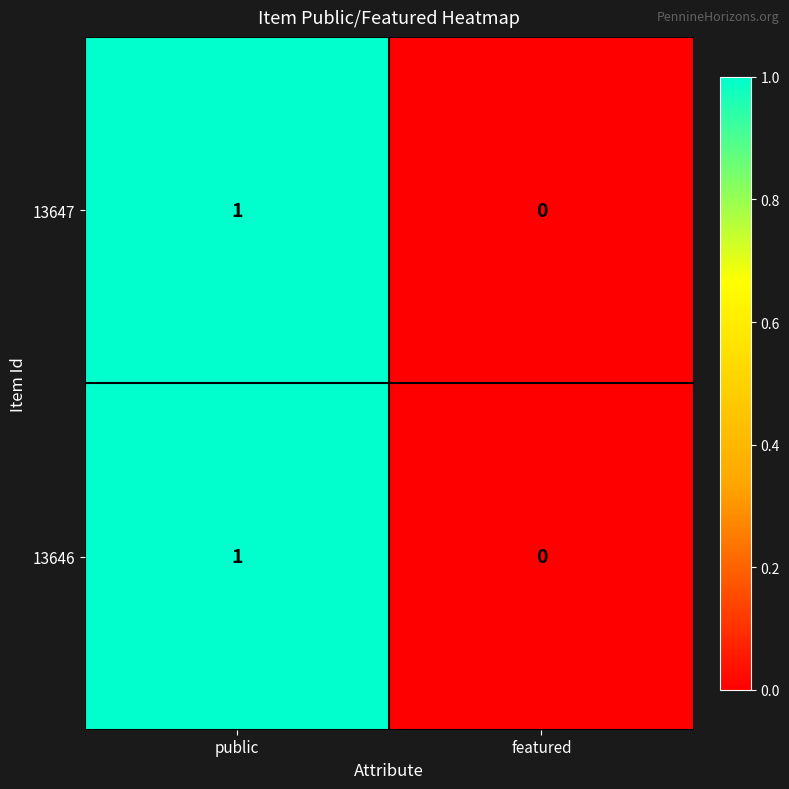

At which label is 13646 closest to 0?

featured